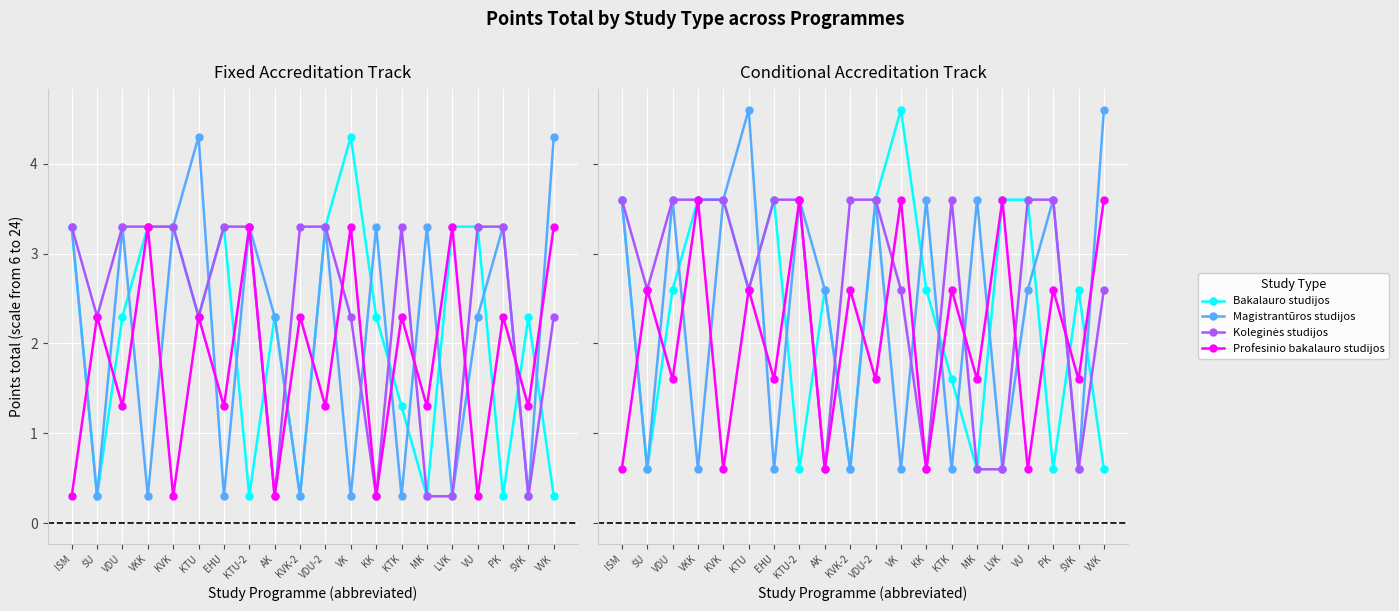

What is the maximum value shown in the chart?

4.6